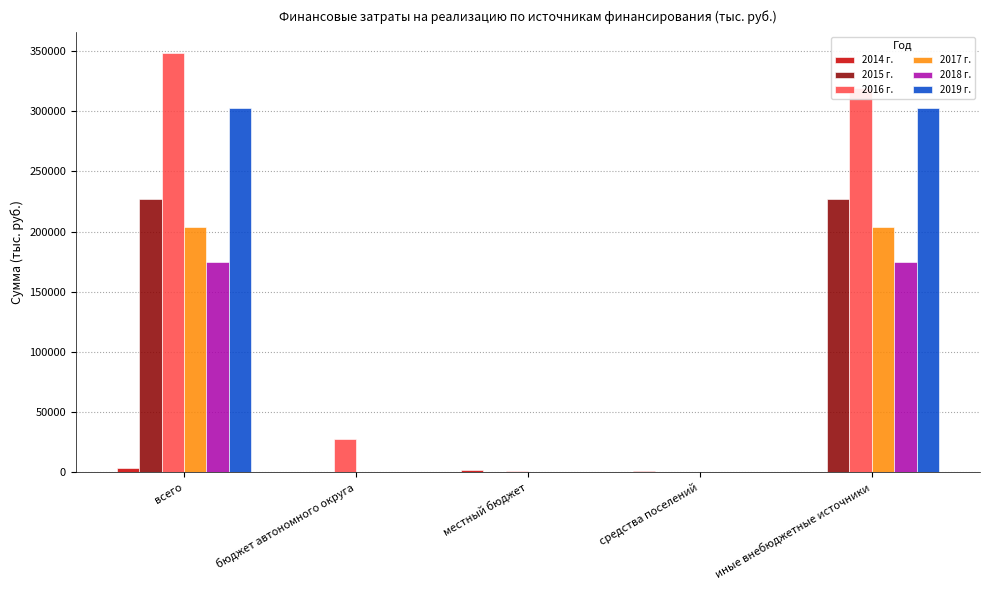

What is the maximum value for 2016 г.?

348567.5